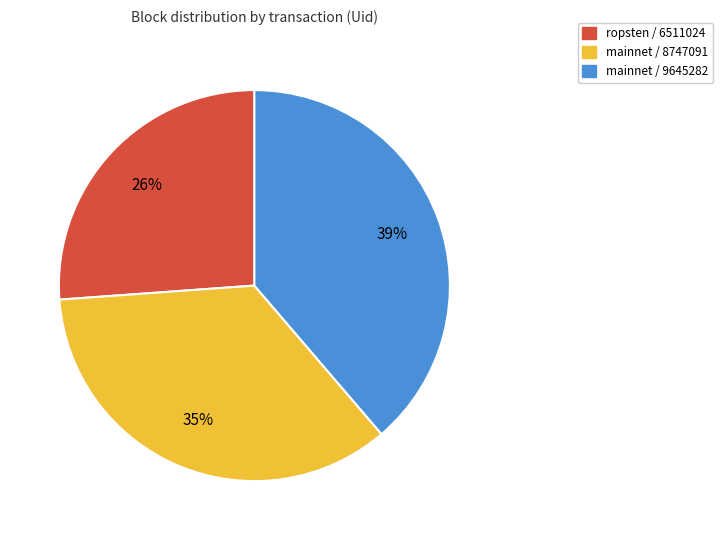

Does any single category account for the majority?

No